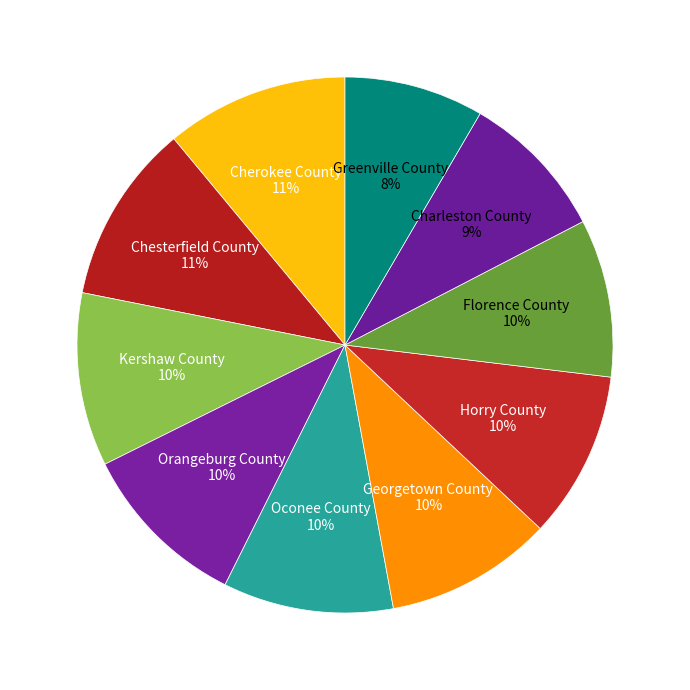

Between Chesterfield County and Greenville County, which is larger?

Chesterfield County